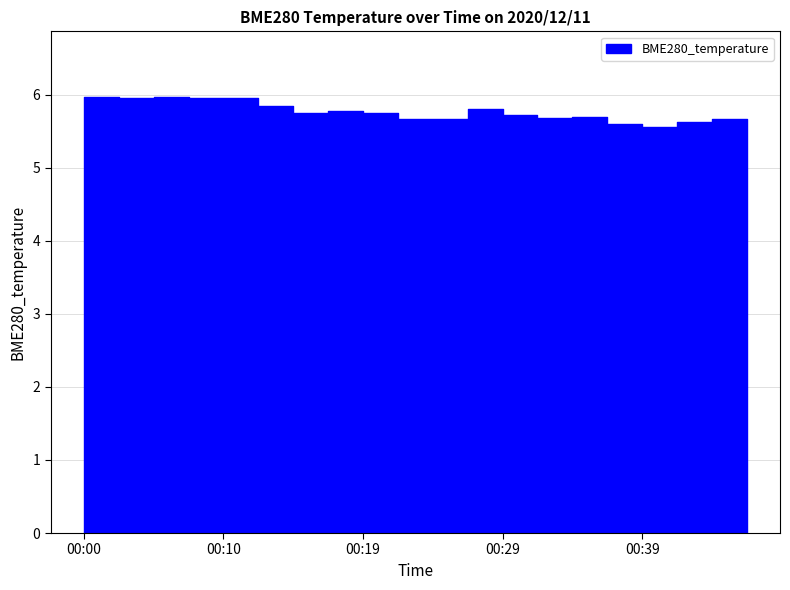

What is the change in value from 00:10 to 00:46?

-0.3